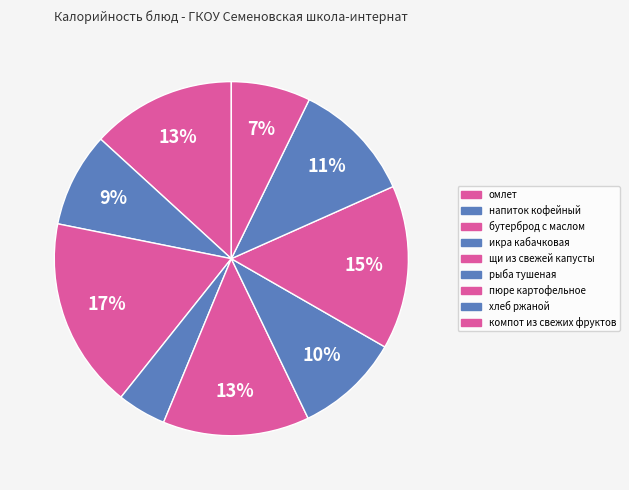

Combined, what portion of the pie is бутерброд с маслом and пюре картофельное?

32.4%